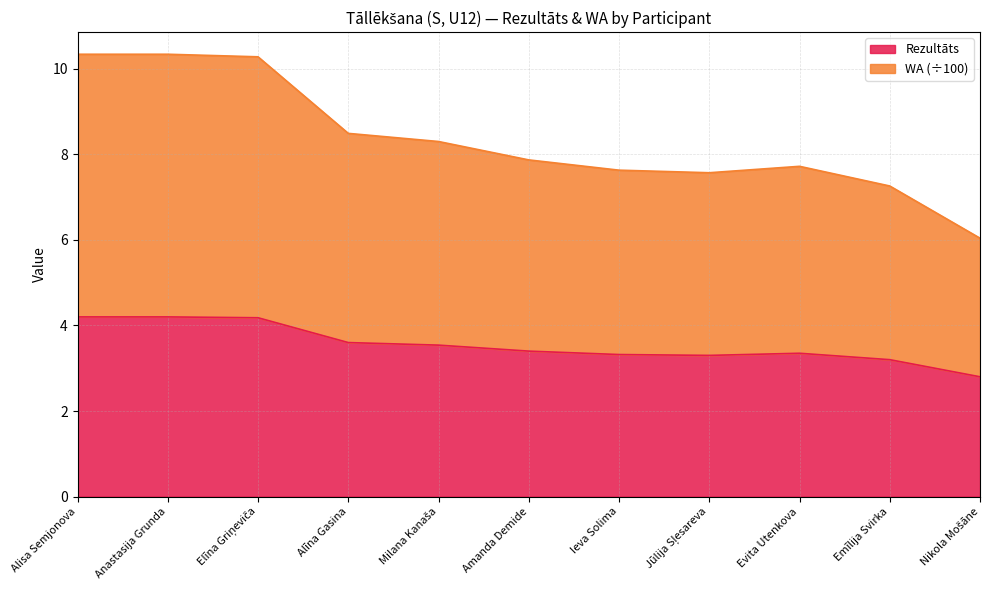

What is the difference between the maximum and minimum values in the Rezultāts series?

1.4